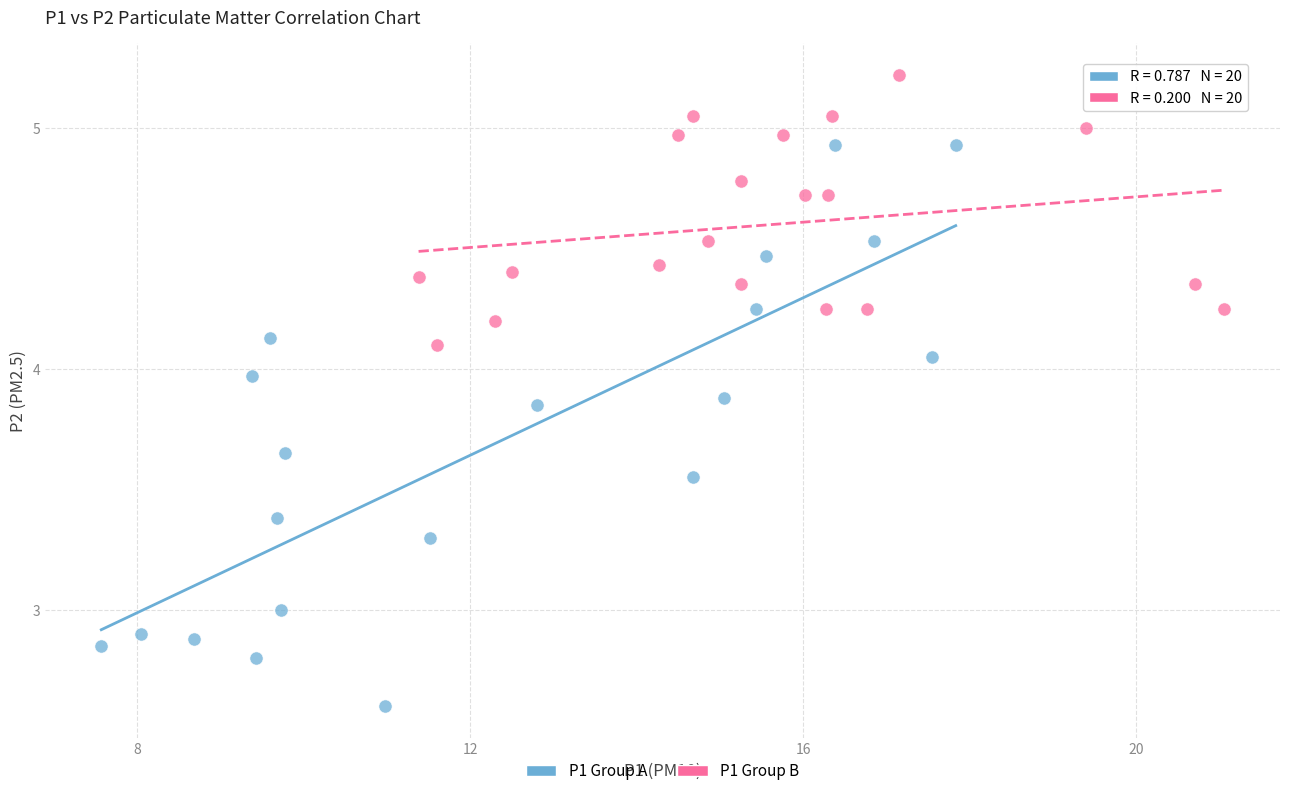

Which series reaches the minimum Y coordinate?

P1 Group A